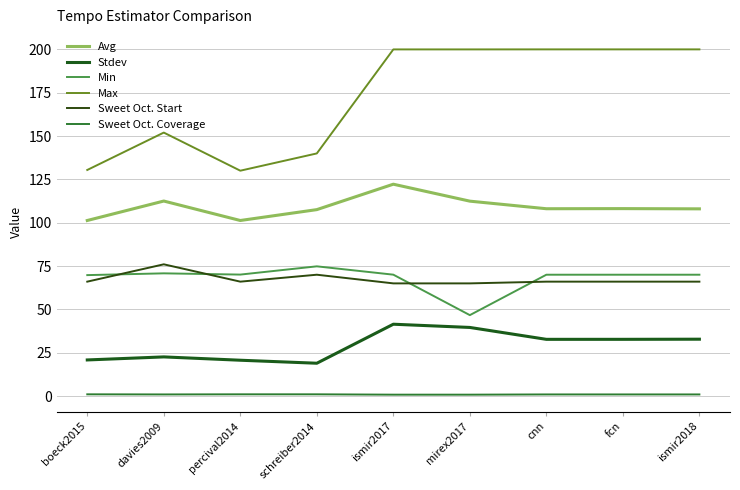

At which label does Avg first exceed 108?

davies2009